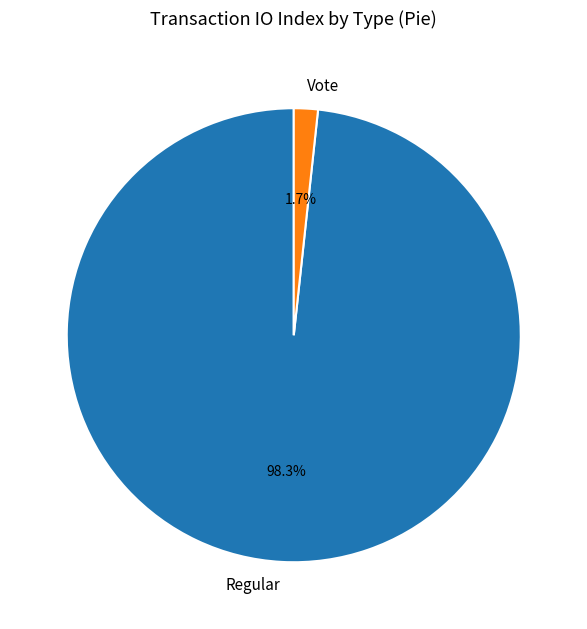

Count the number of slices in the pie.

2